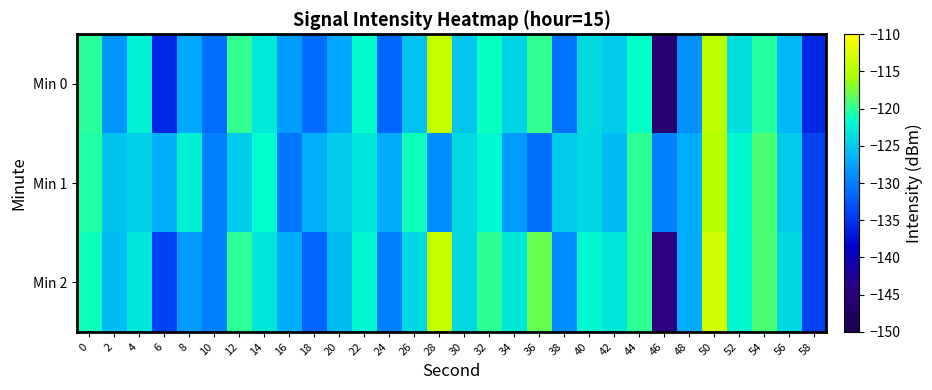

Reading left to right, extract all data points from this chart.

Min 0: 0=-120.1	2=-128.6	4=-122.2	6=-135.8	8=-127.3	10=-131.2	12=-119.8	14=-122.9	16=-128.0	18=-131.3	20=-127.5	22=-121.6	24=-131.8	26=-125.6	28=-113.9	30=-125.2	32=-121.2	34=-124.3	36=-119.8	38=-130.8	40=-123.8	42=-124.9	44=-121.3	46=-146.1	48=-128.8	50=-114.6	52=-123.7	54=-120.2	56=-126.1	58=-135.8
Min 1: 0=-120.5	2=-125.5	4=-124.6	6=-127.0	8=-122.4	10=-129.9	12=-125.0	14=-121.5	16=-130.5	18=-126.8	20=-125.0	22=-123.0	24=-127.0	26=-121.0	28=-129.0	30=-124.0	32=-122.0	34=-128.0	36=-131.0	38=-125.0	40=-124.0	42=-126.0	44=-120.0	46=-130.0	48=-127.0	50=-115.0	52=-122.0	54=-119.0	56=-125.0	58=-134.0
Min 2: 0=-121.0	2=-126.0	4=-123.0	6=-134.0	8=-128.0	10=-130.0	12=-120.0	14=-123.0	16=-127.0	18=-132.0	20=-126.0	22=-122.0	24=-130.0	26=-124.0	28=-114.0	30=-124.0	32=-120.0	34=-123.0	36=-118.0	38=-129.0	40=-122.0	42=-123.0	44=-120.0	46=-144.0	48=-127.0	50=-113.0	52=-122.0	54=-119.0	56=-124.0	58=-134.0